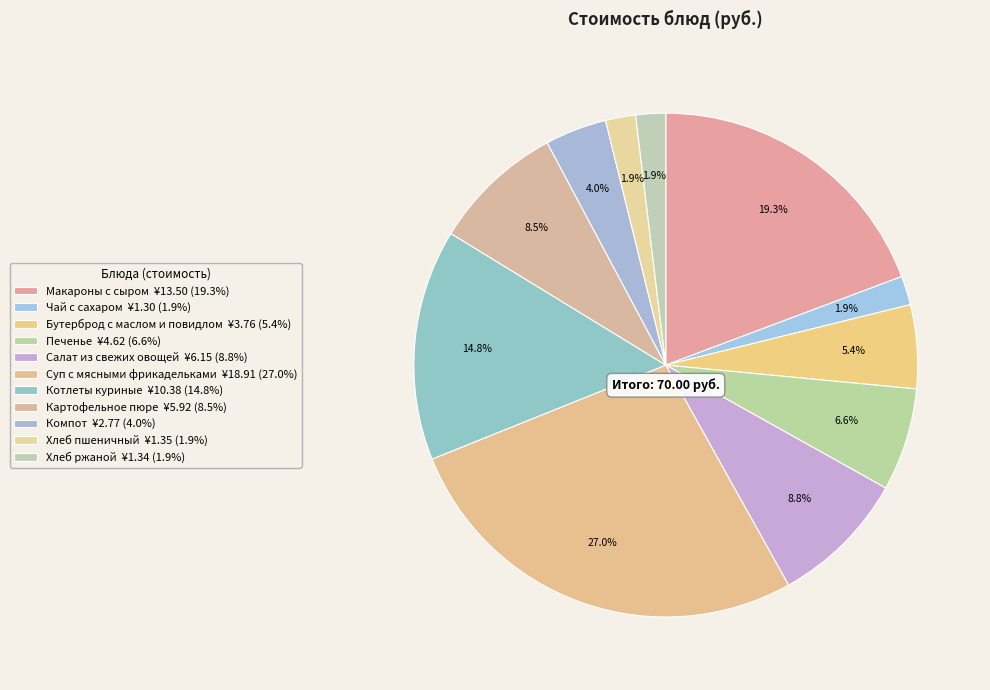

How many segments does this pie chart have?

11